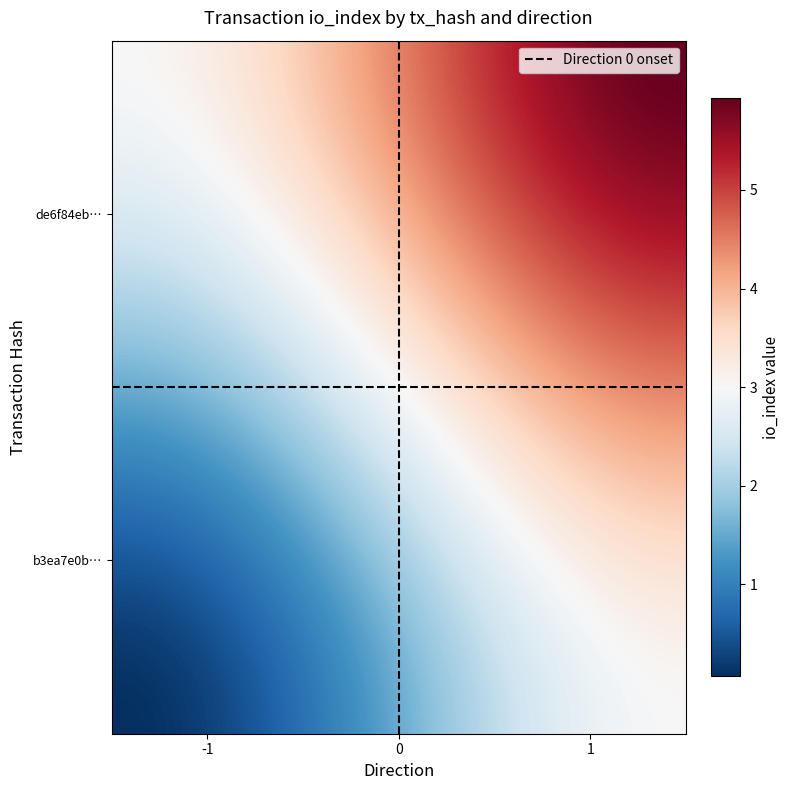

Rank the series by their maximum value, from lowest to highest.

b3ea7e0b61df5263e53d016362e7a8e0c36afd4, de6f84ebfb5bf1a2fb060f4aa9f723bac02e47a